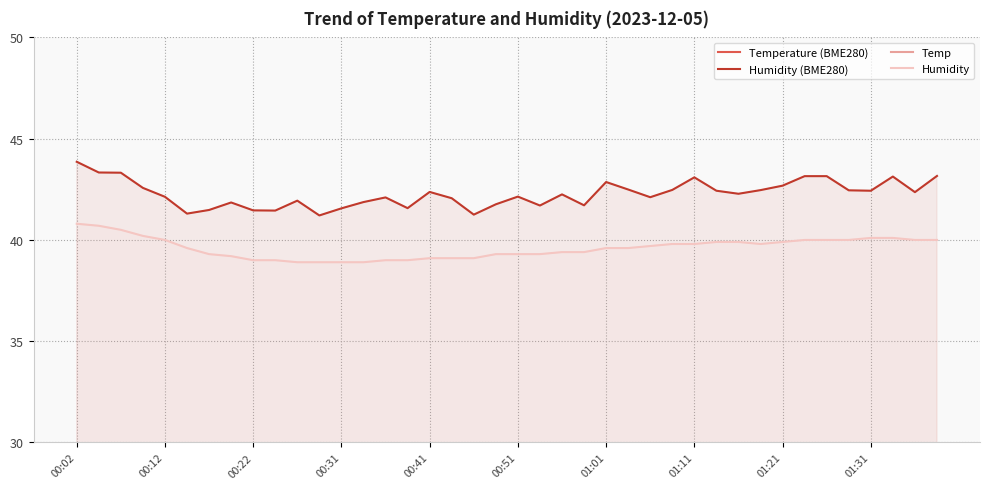

What are all the series names shown in the legend?

Temperature (BME280), Humidity (BME280), Temp, Humidity